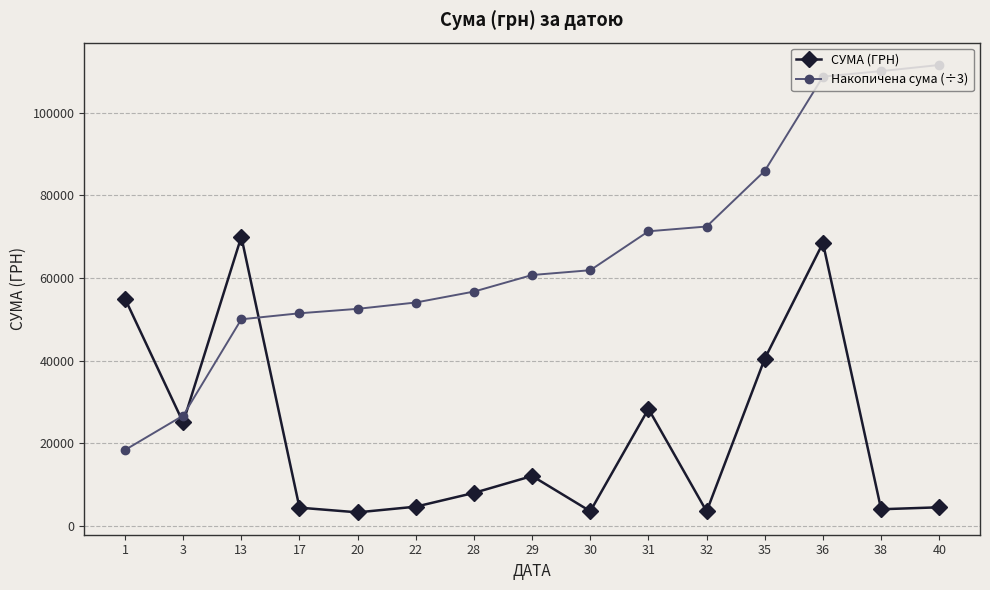

What is the average value of the СУМА (ГРН) series?

22318.5